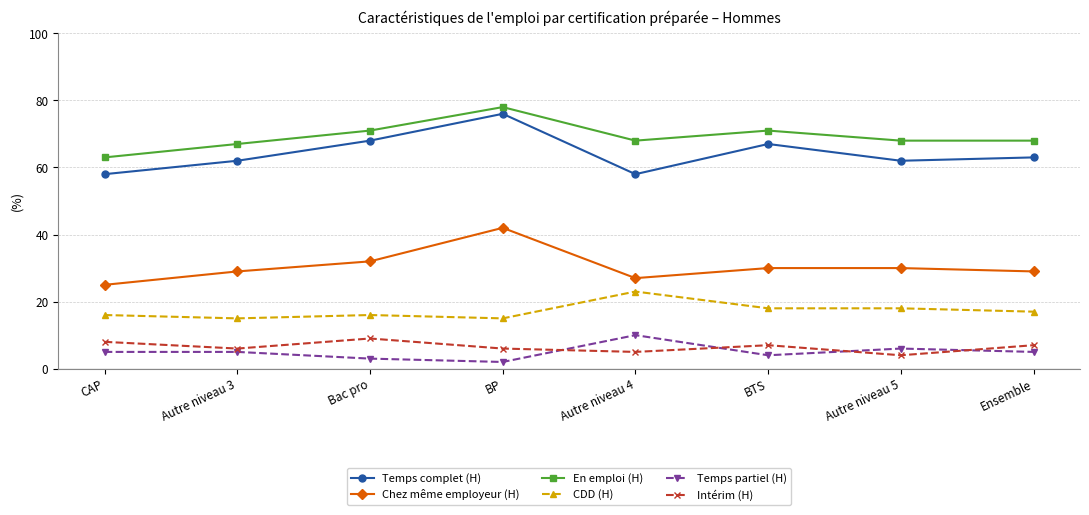

True or false: En emploi (H) and Temps complet (H) intersect in this chart.

False